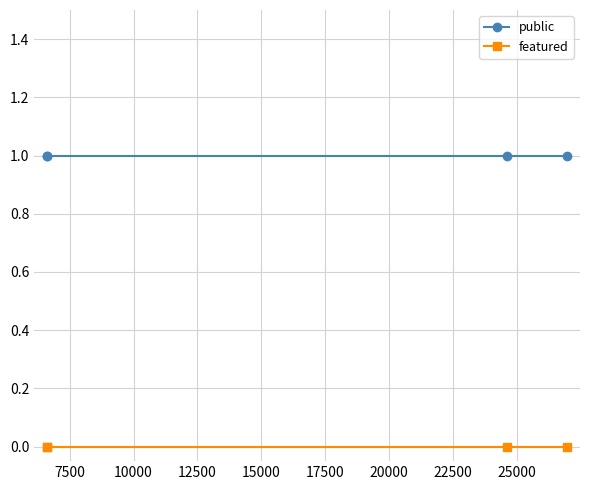

True or false: featured has more than 2 points higher than both neighbors.

False